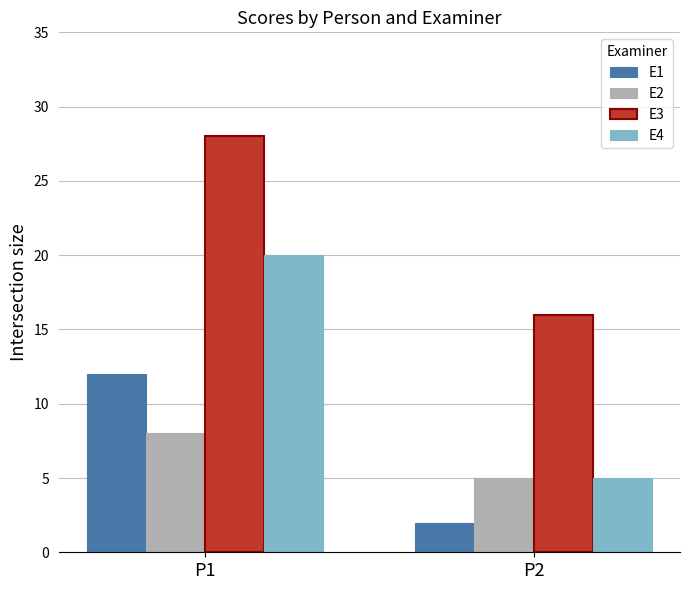

Which series changed the most between P1 and P2?

E4